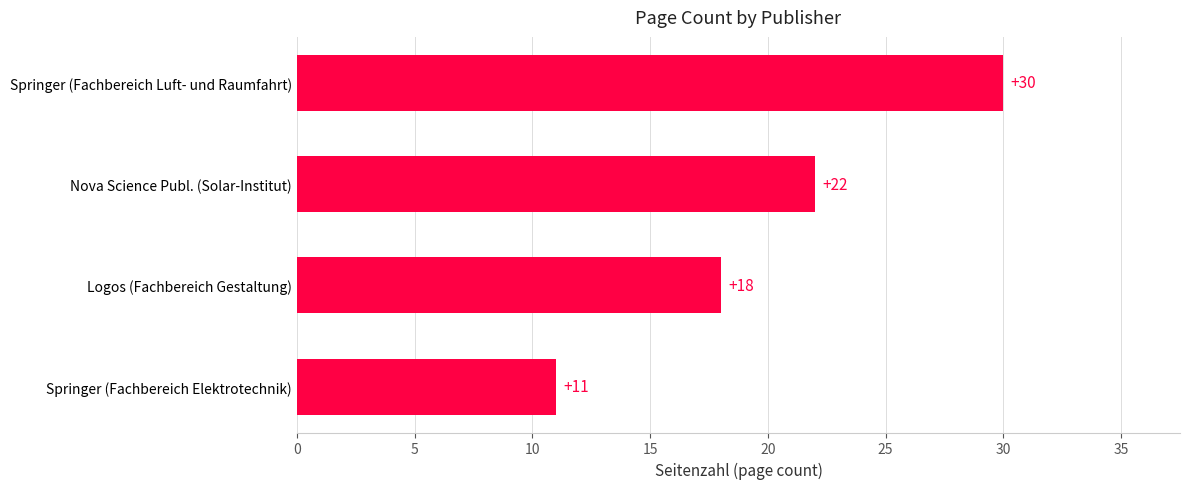

List the labels in order of value, smallest first.

Springer (Fachbereich Elektrotechnik), Logos (Fachbereich Gestaltung), Nova Science Publ. (Solar-Institut), Springer (Fachbereich Luft- und Raumfahrt)